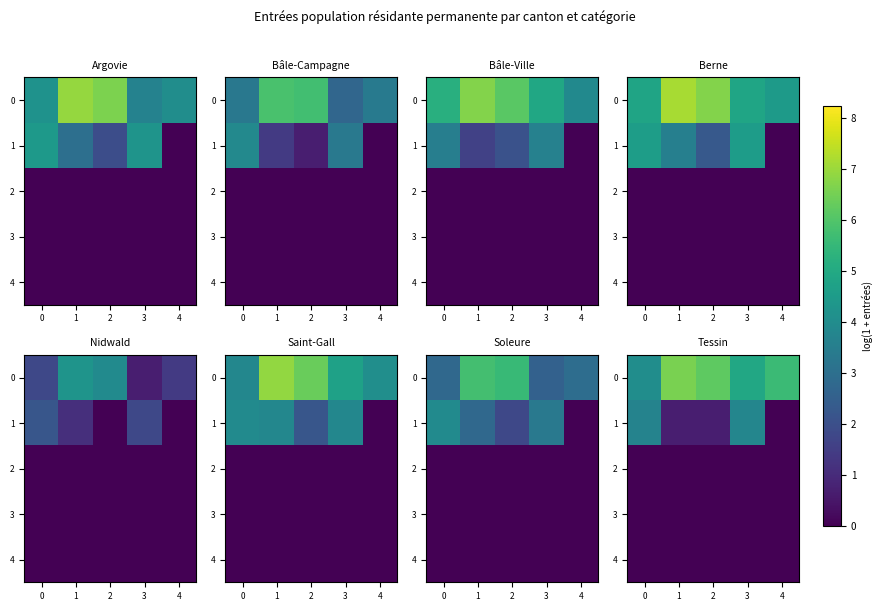

What is the average value of the 1 series?

1.8